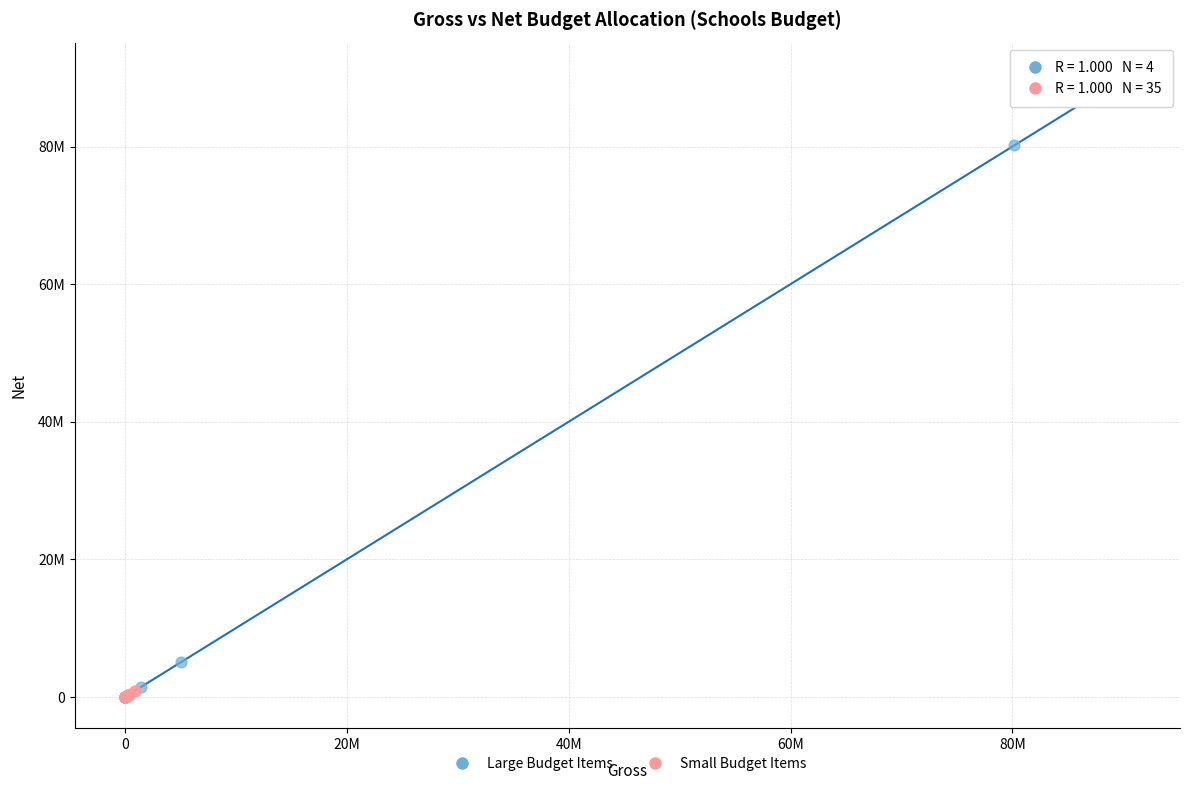

What are all the series names shown in the legend?

Large Budget Items, Small Budget Items